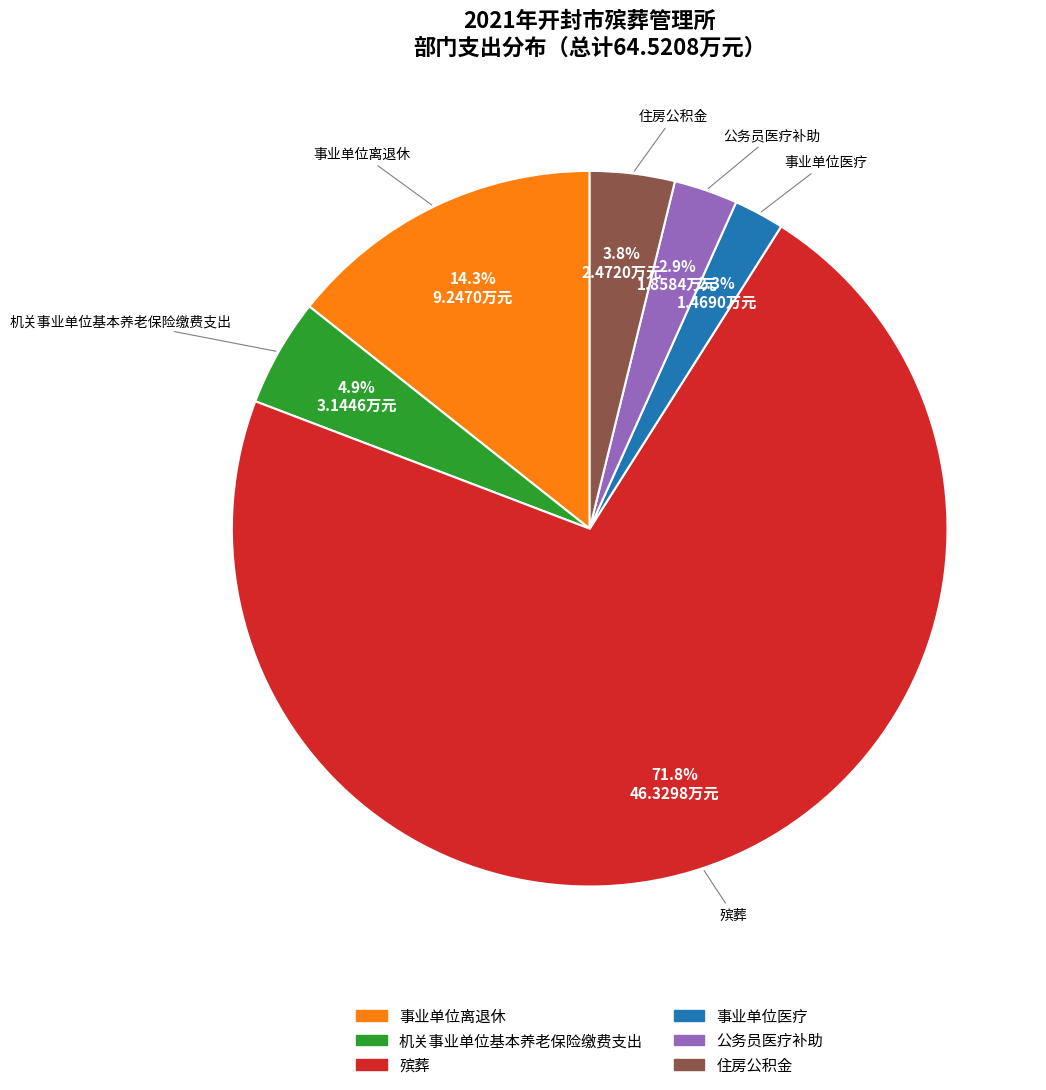

Approximately how many times larger is the value at 机关事业单位基本养老保险缴费支出 compared to 住房公积金?

1.3